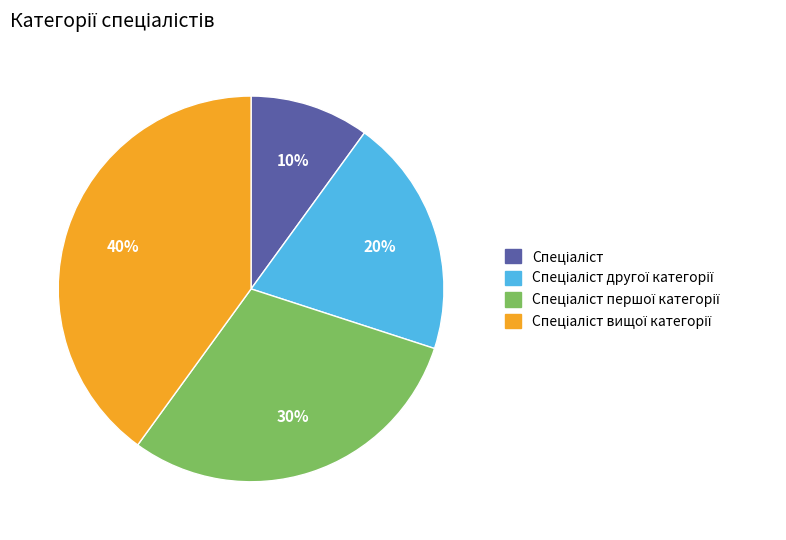

To the nearest percent, what is the difference between the largest and smallest slice percentages?

30%